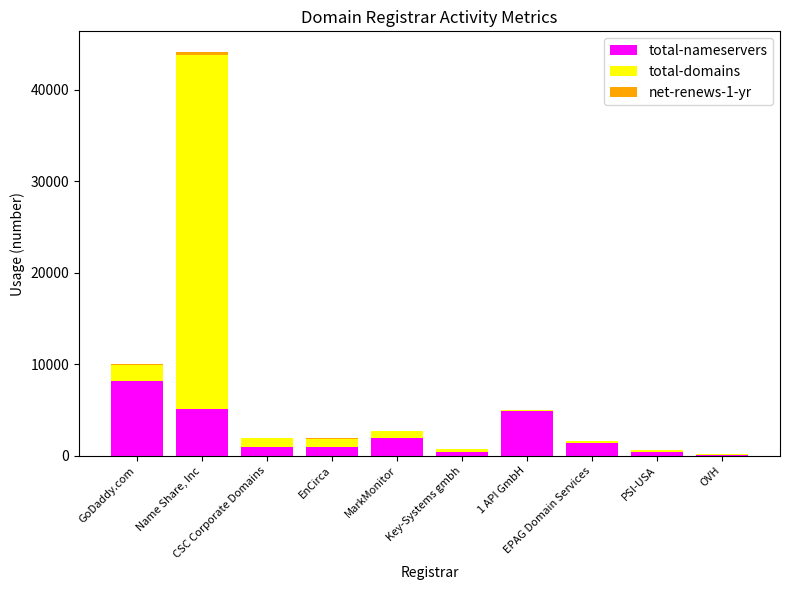

What is the sum of all total-nameservers values?

24358